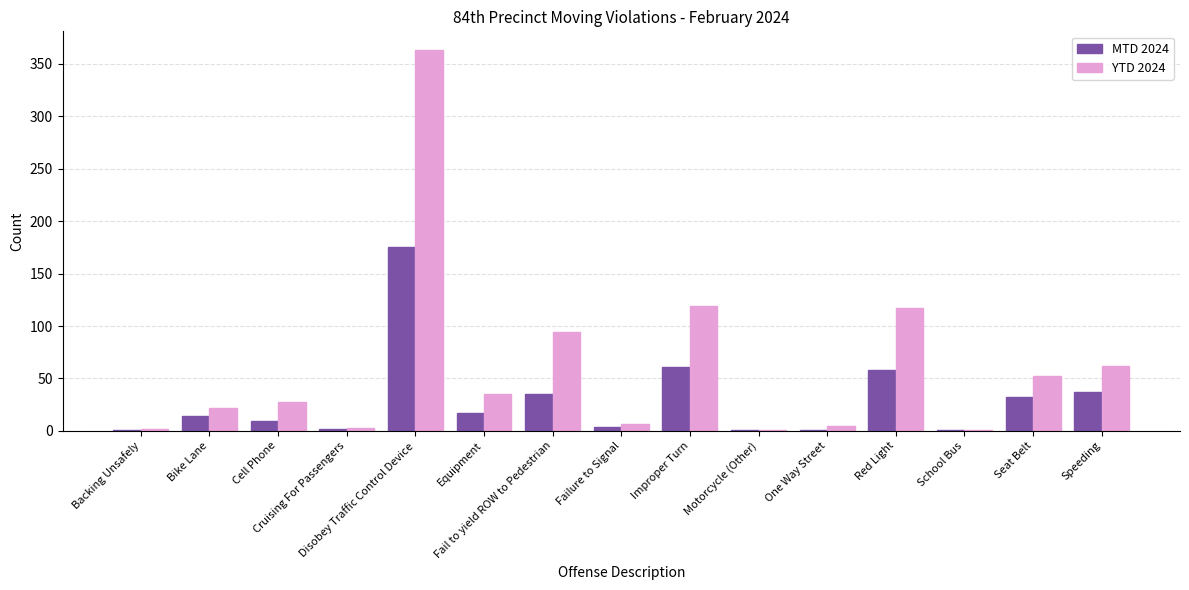

What is the sum of all YTD 2024 values?

911